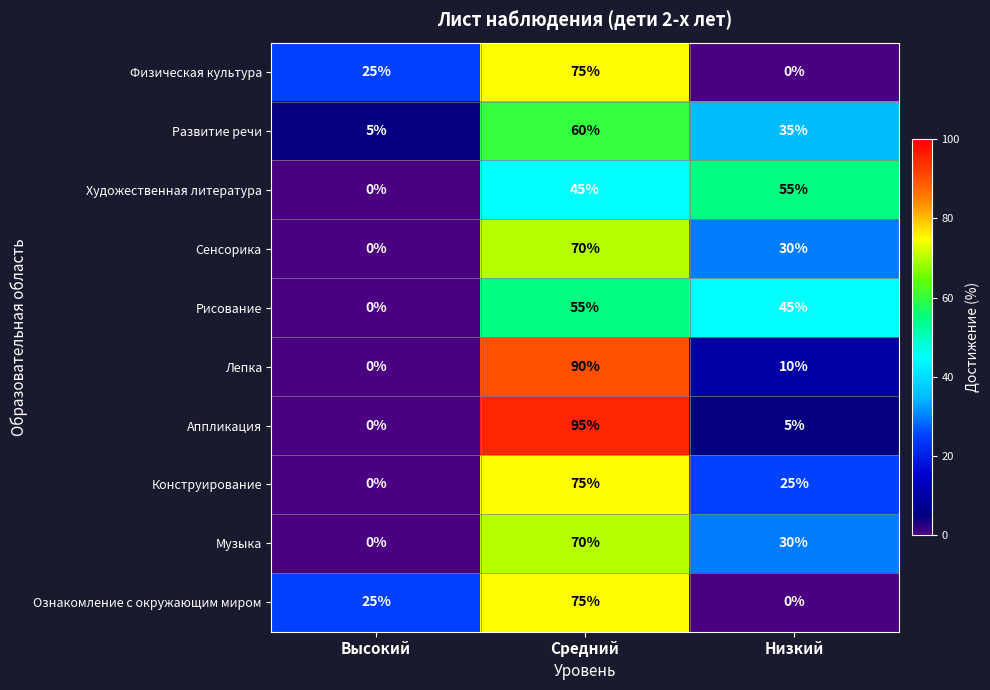

Which series has the widest spread of values?

Аппликация